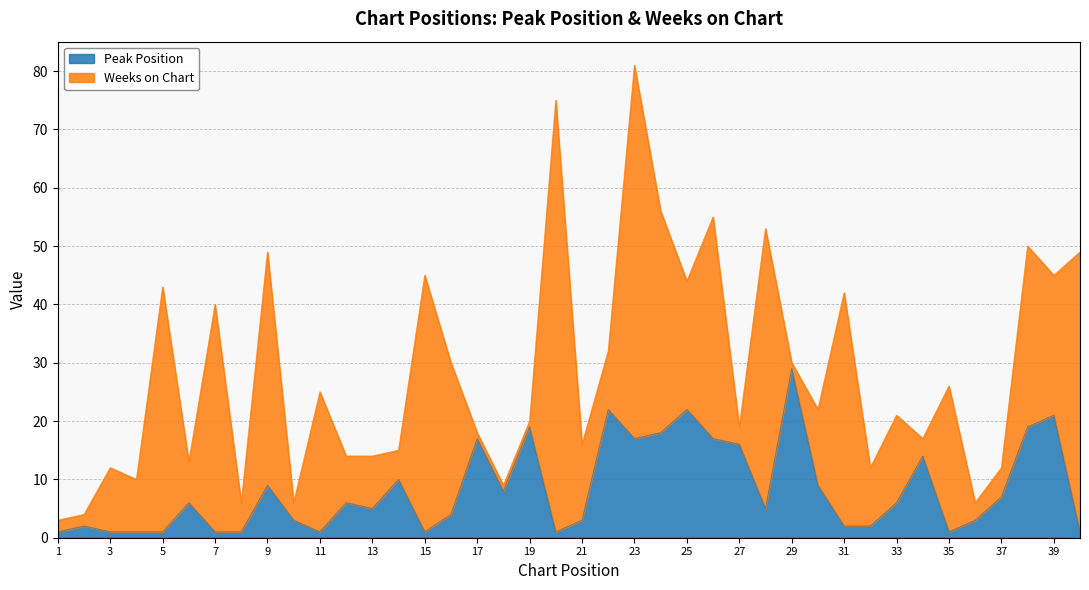

At which label does Peak Position reach its peak?

29